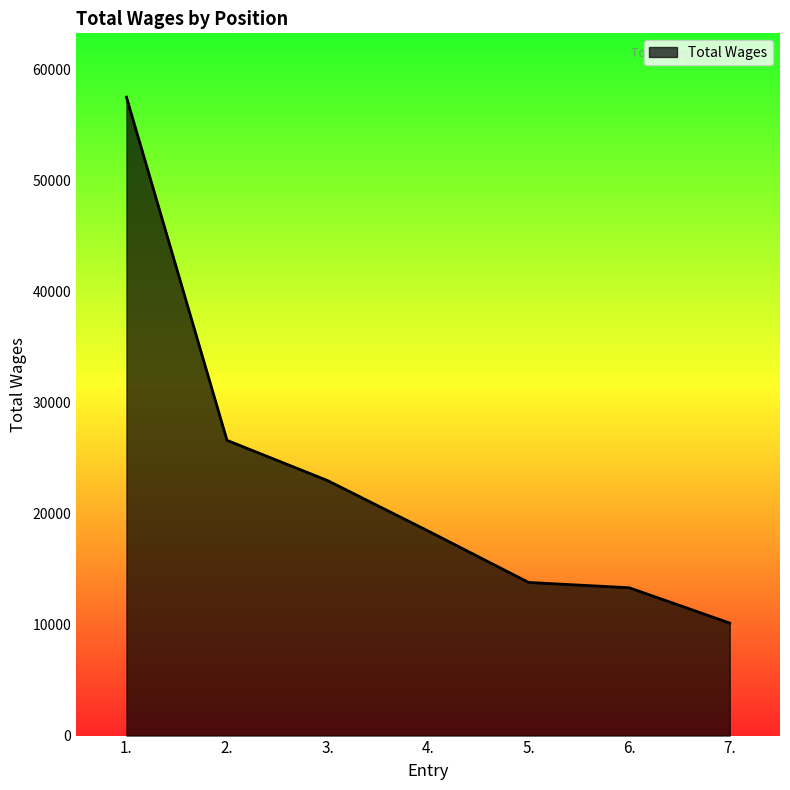

Is it true that the value at 5. is 4605?

False